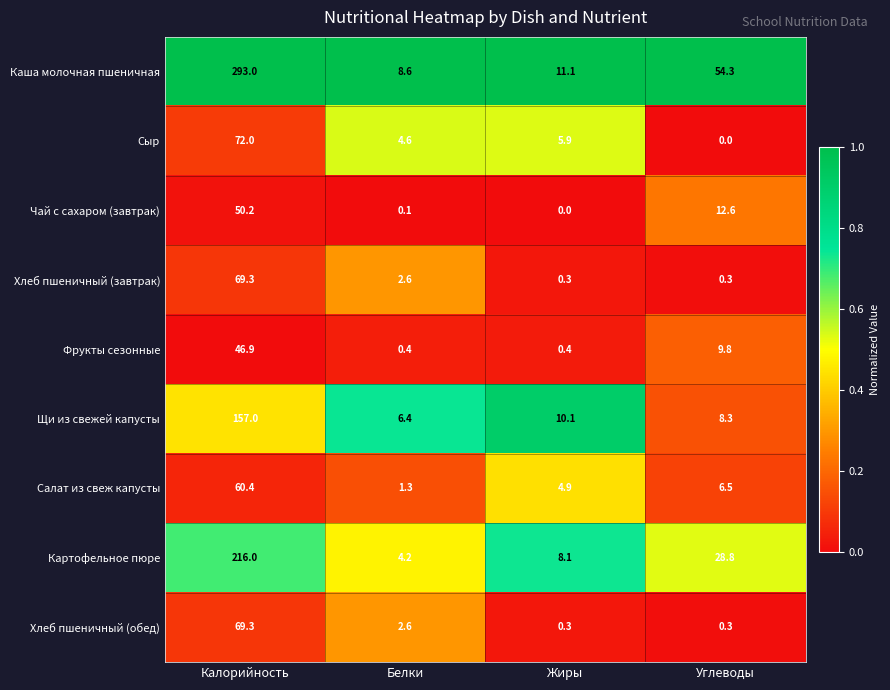

What is the total value across all series at Жиры?

41.1